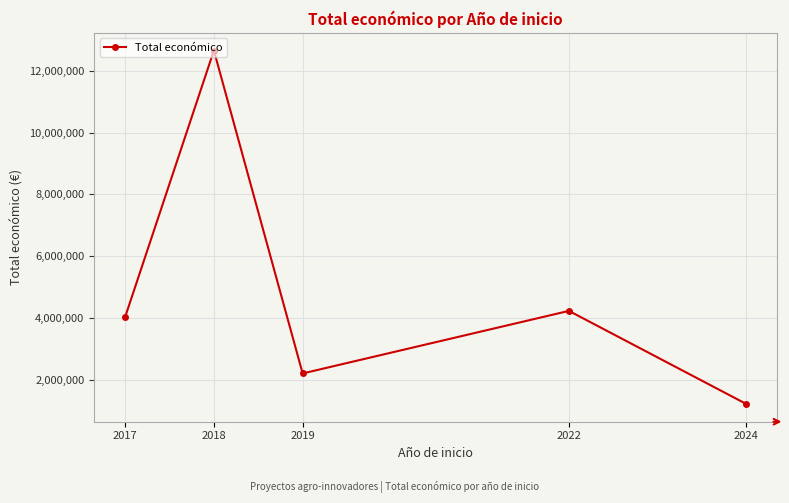

Rank the categories by value from lowest to highest.

2024, 2019, 2017, 2022, 2018